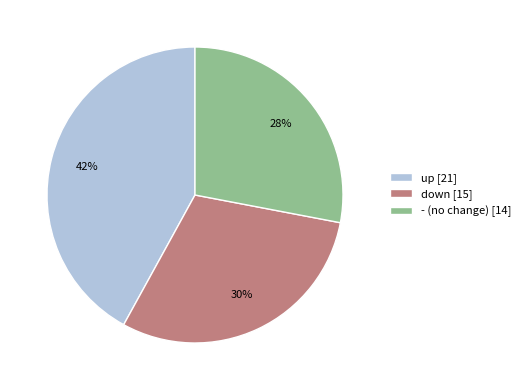

Rank the categories by value from lowest to highest.

-, down, up